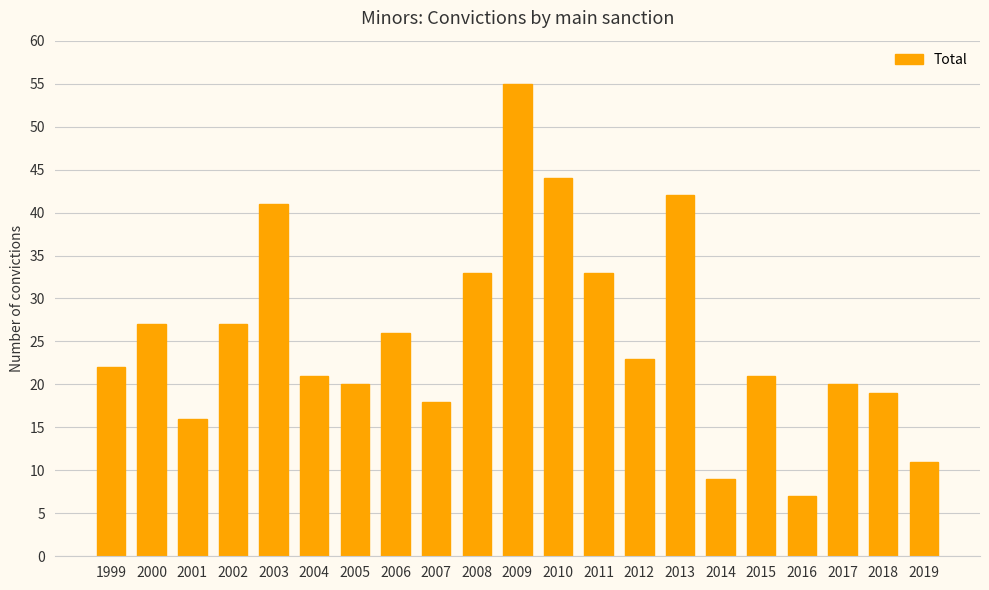

Reading left to right, transcribe all the data shown in this chart.

1999=22	2000=27	2001=16	2002=27	2003=41	2004=21	2005=20	2006=26	2007=18	2008=33	2009=55	2010=44	2011=33	2012=23	2013=42	2014=9	2015=21	2016=7	2017=20	2018=19	2019=11